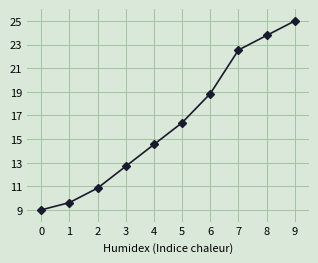

How many data points does each series have?

10